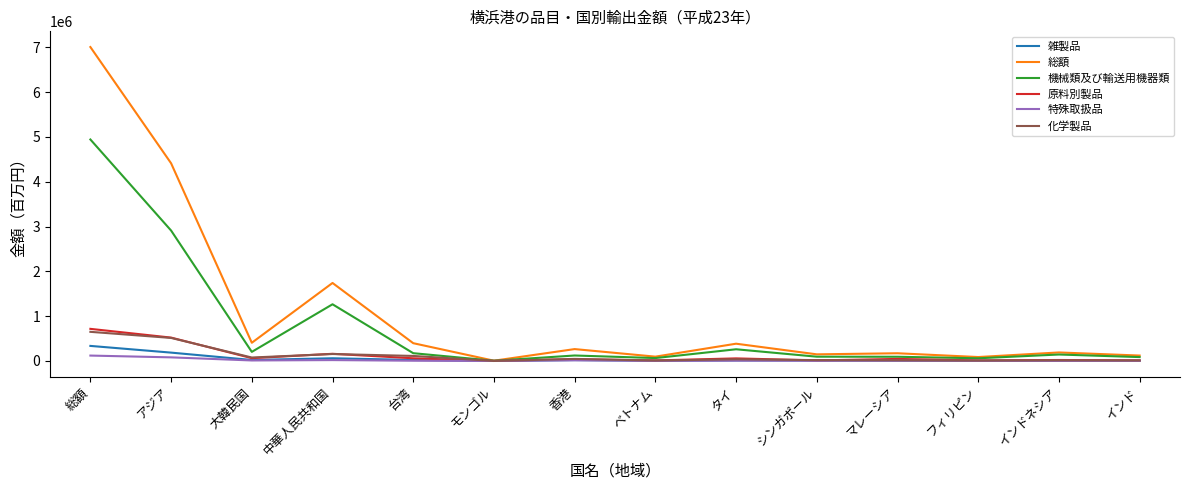

Which series has the largest total across all categories?

総額